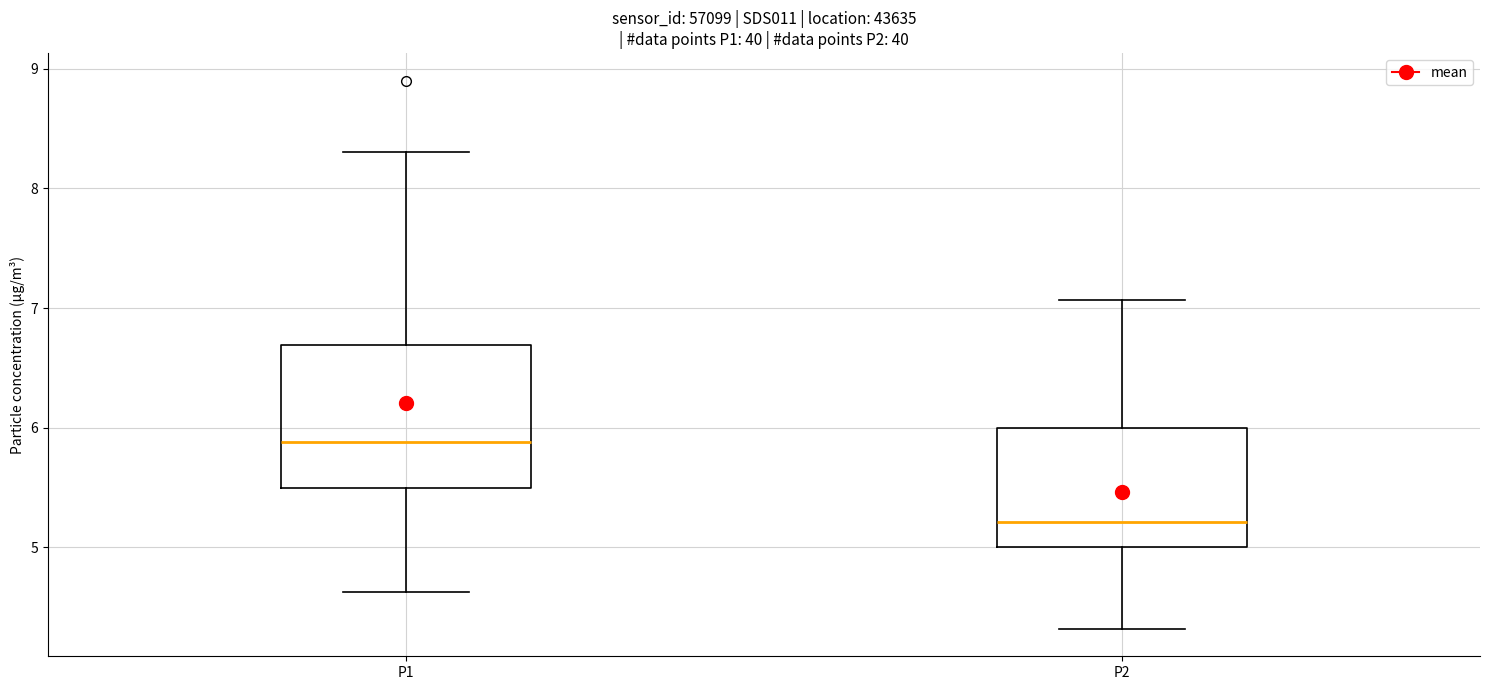

Comparing the boxes themselves (not the whiskers), which one is the tallest?

P1